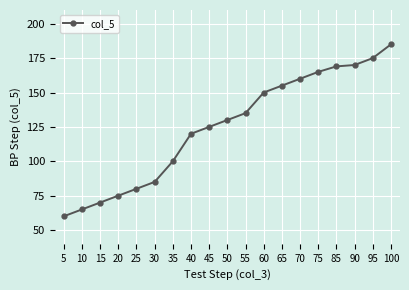

How many lines are shown in the chart?

1